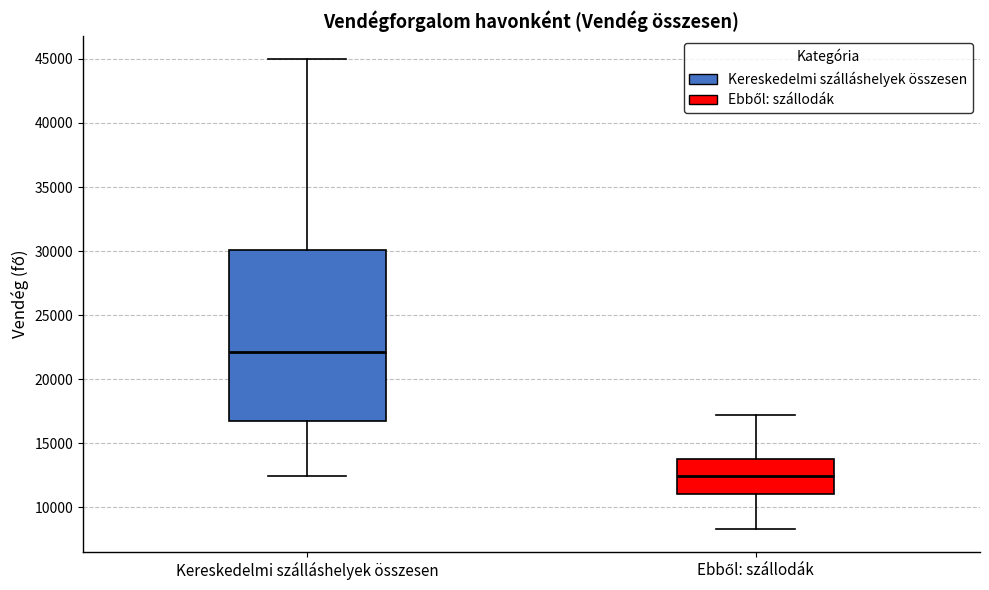

Reading left to right, transcribe this box plot: for each box, give where its median line is, the range the box spans, and where its two whiskers end, as read against the y-axis. The values are not printed on the chart, so give them approximately, as read against the axis.

Kereskedelmi szálláshelyek összesen: median 22000, box 16500 to 30000, whiskers 12500 to 45000
Ebből: szállodák: median 12500, box 11000 to 13500, whiskers 8500 to 17000